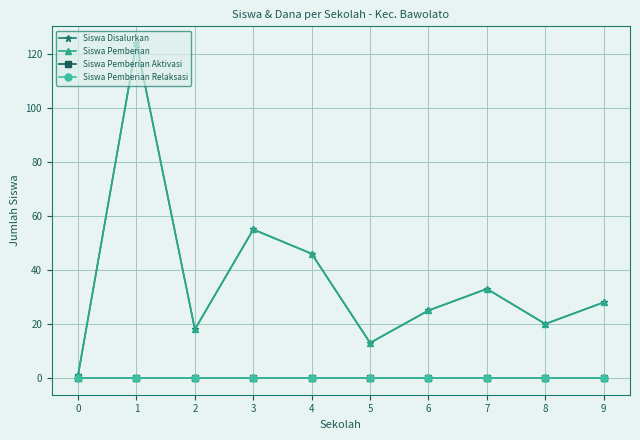

How many interior local peaks does the Siswa Disalurkan series have?

3